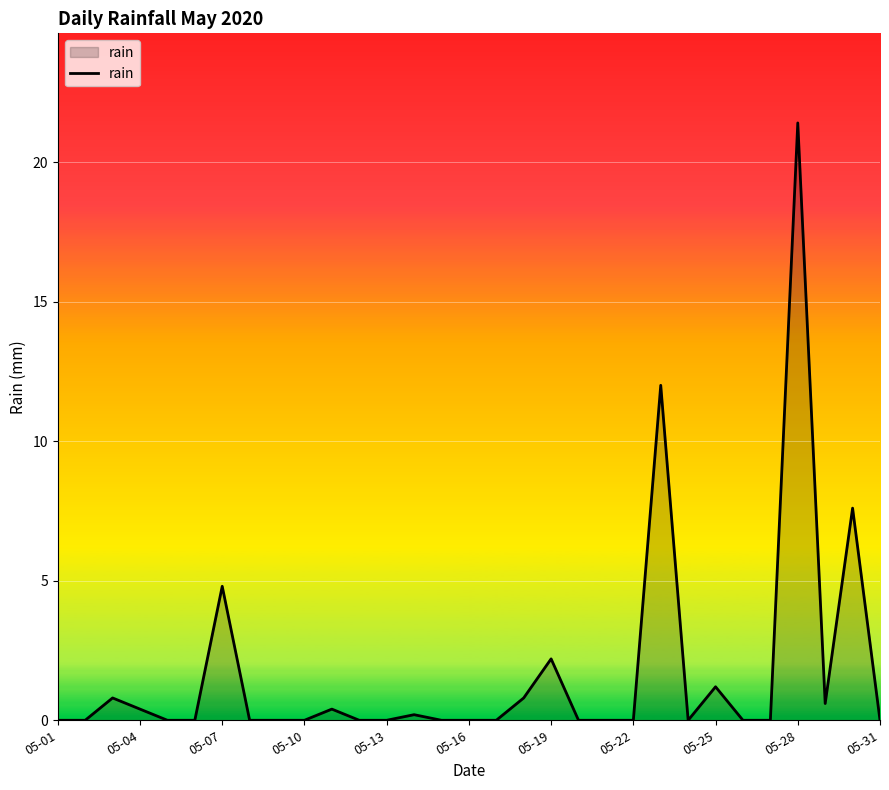

What is the maximum value shown in the chart?

21.4